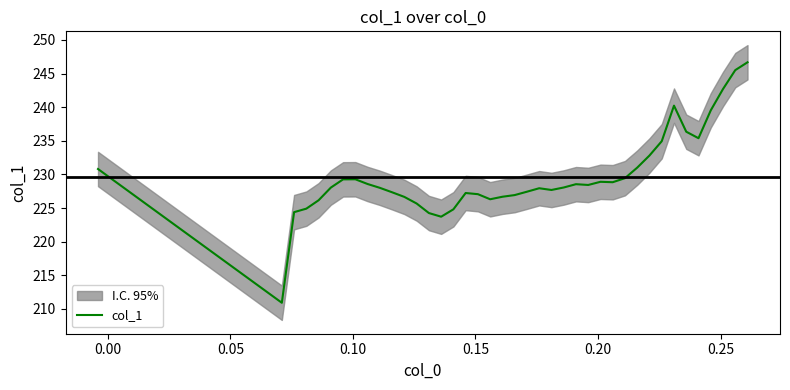

What is the minimum value for col_1?

210.9